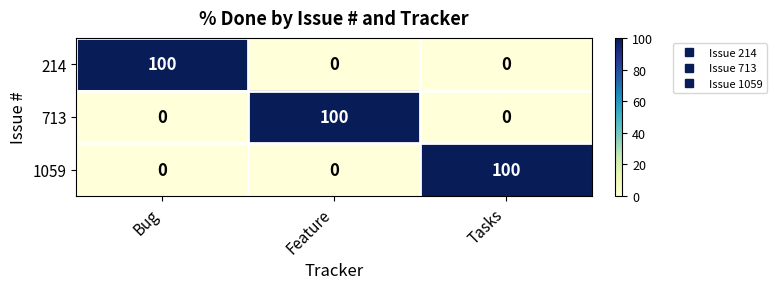

What is the total value across all series at Bug?

100